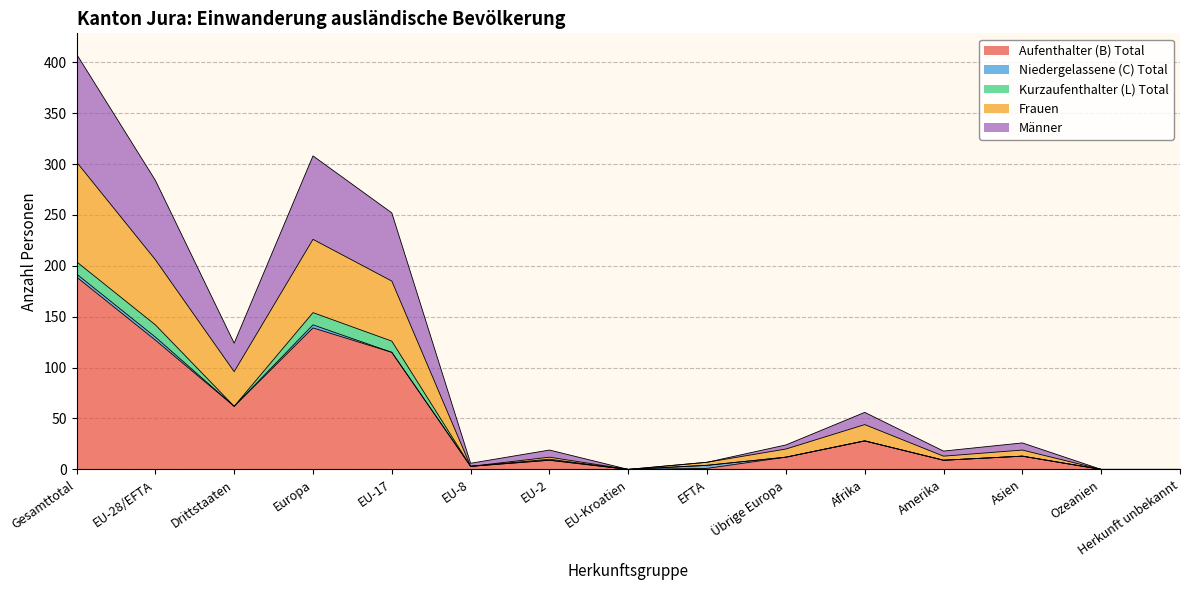

At which category is the sum across all series the highest?

Gesamttotal